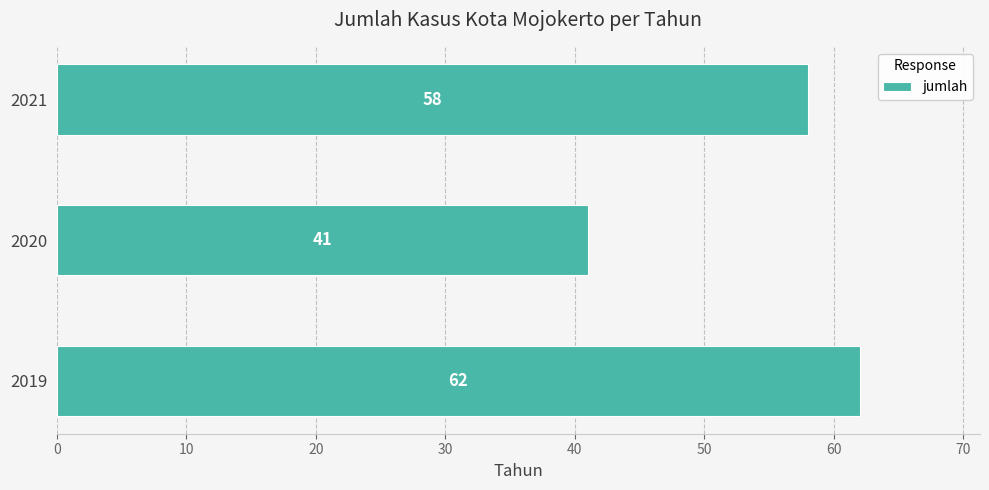

Are the bars grouped side by side (vs. stacked)?

No